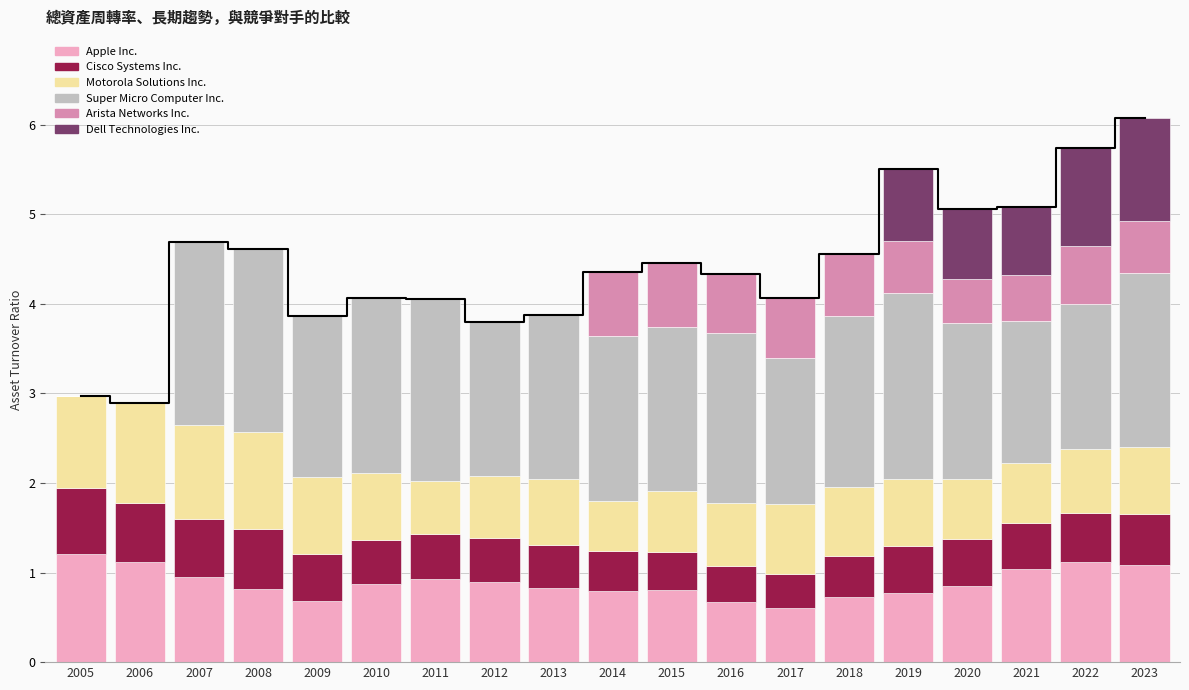

What is the total value across all series at 2005?

3.0